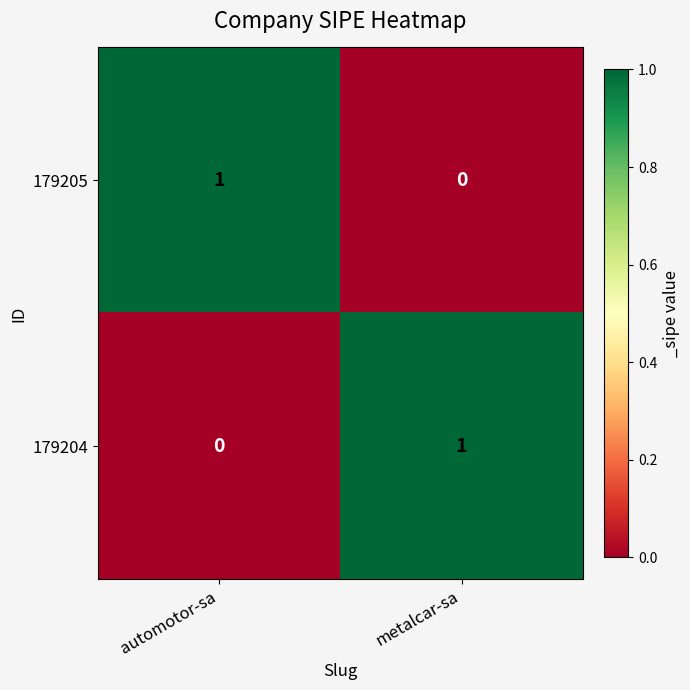

How many series are shown in this chart?

2